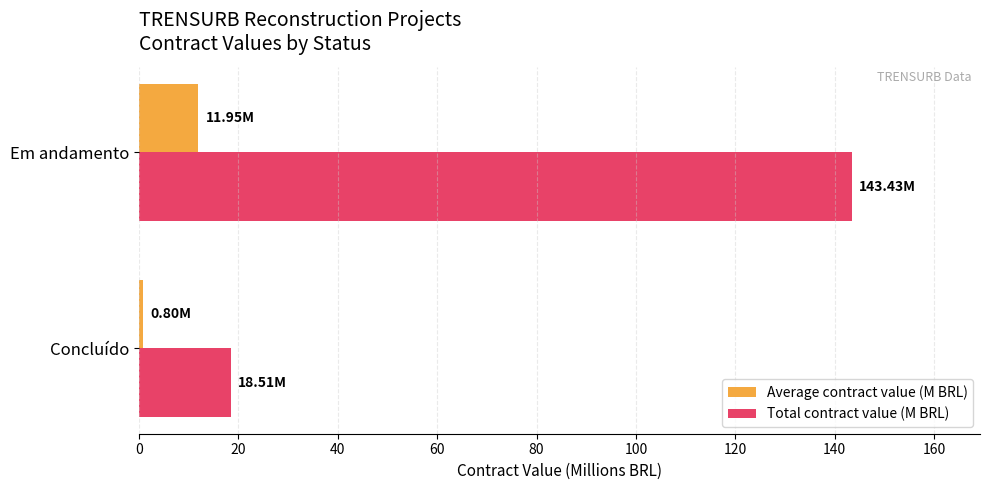

Which series has the largest total across all categories?

Total contract value (M BRL)